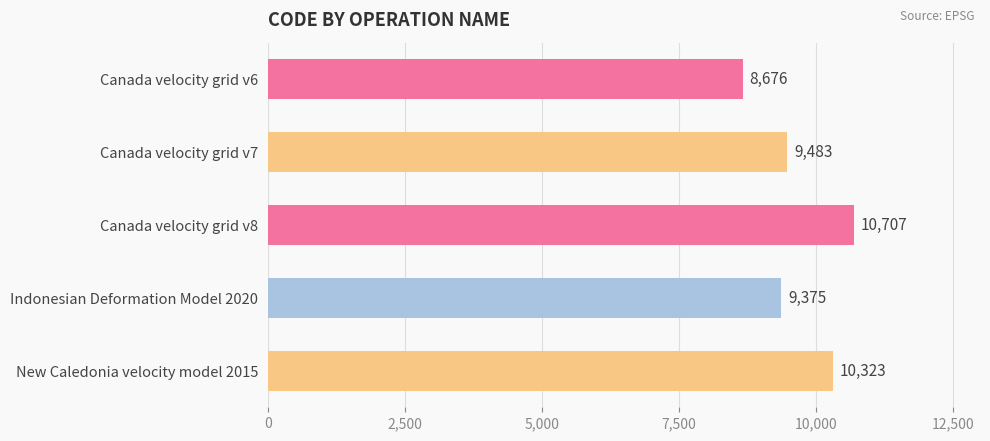

Reading top to bottom, list all the values displayed in this chart.

8676	9483	10707	9375	10323